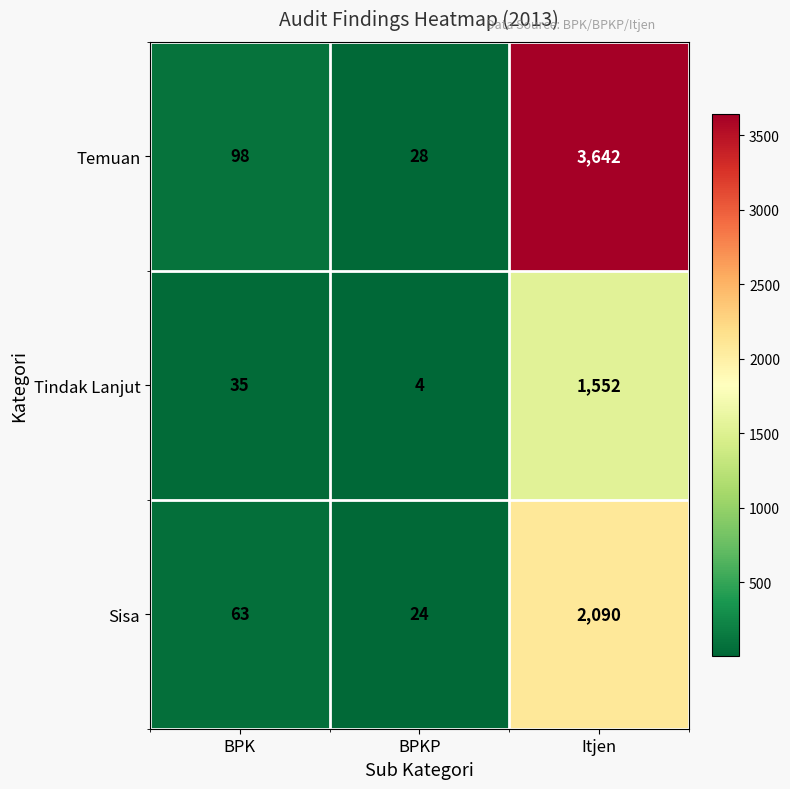

Count the number of categories in the chart.

3